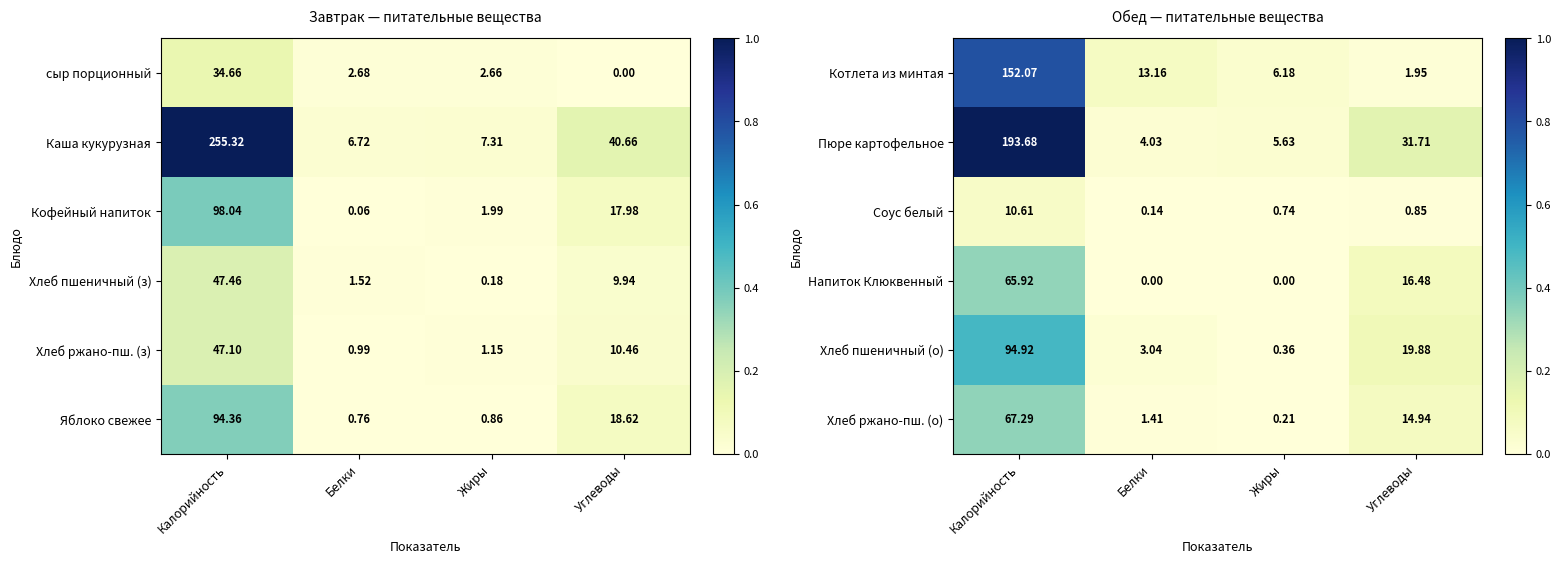

Rank the categories by Соус белый value from lowest to highest.

Белки, Жиры, Углеводы, Калорийность